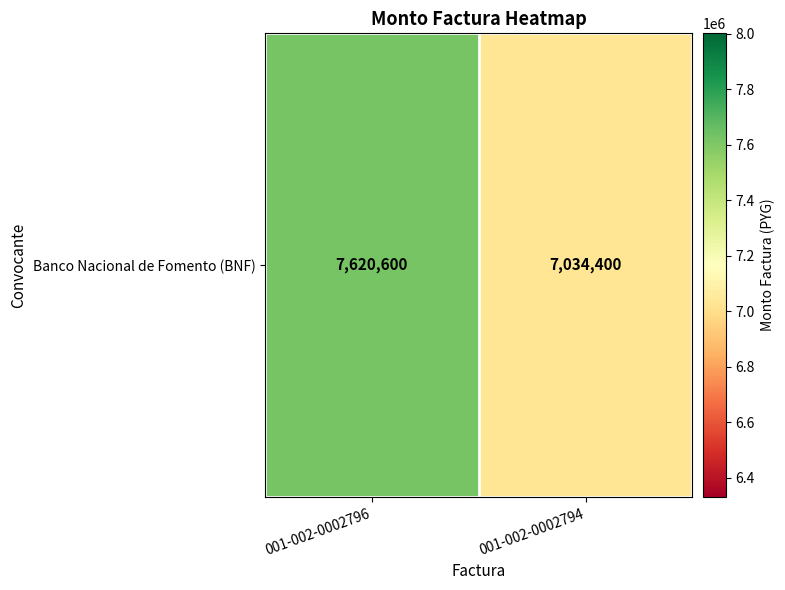

How many data points does each series have?

2